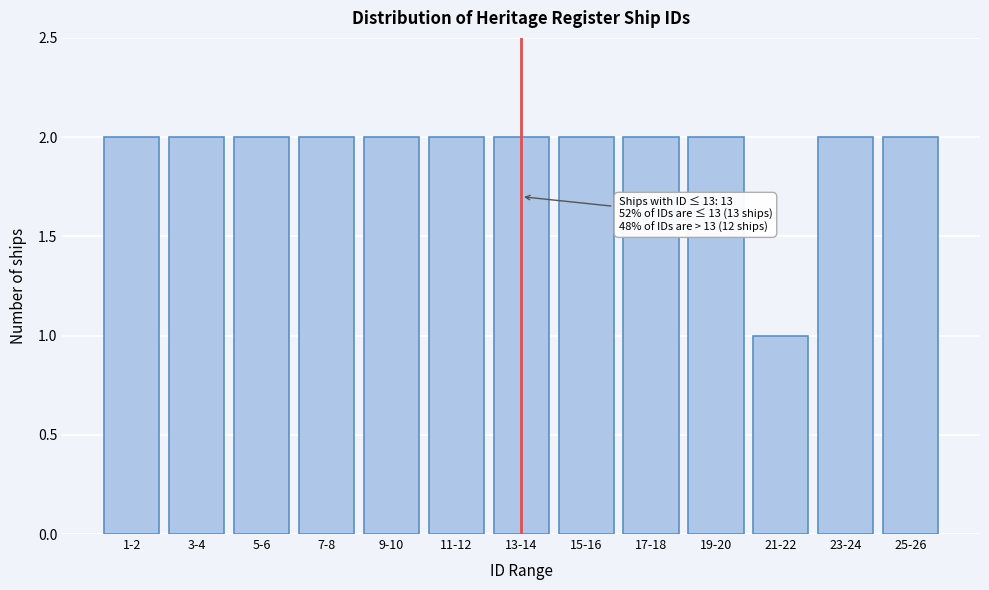

Reading left to right, what are all the values shown in this chart?

2	2	2	2	2	2	2	2	2	2	1	2	2